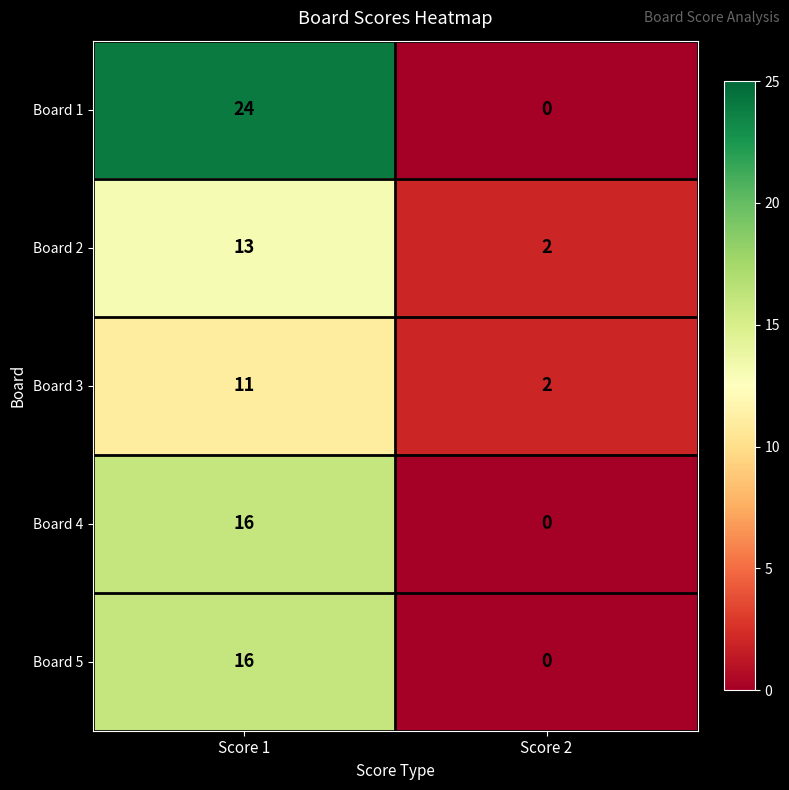

Between Score 1 and Score 2, which series saw the biggest shift?

Board 1